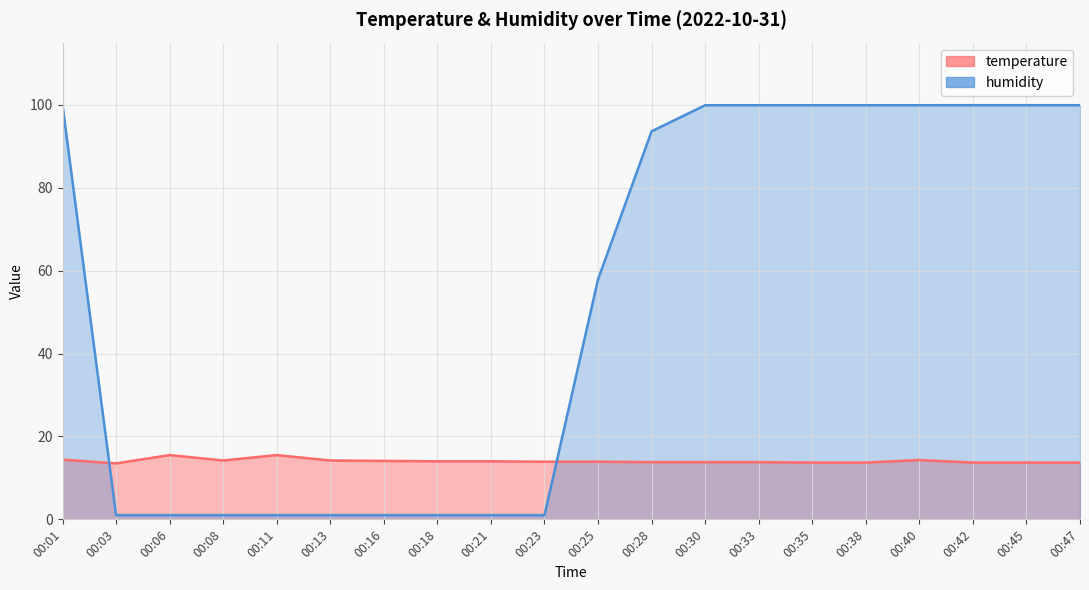

What is the greatest value displayed?

99.9